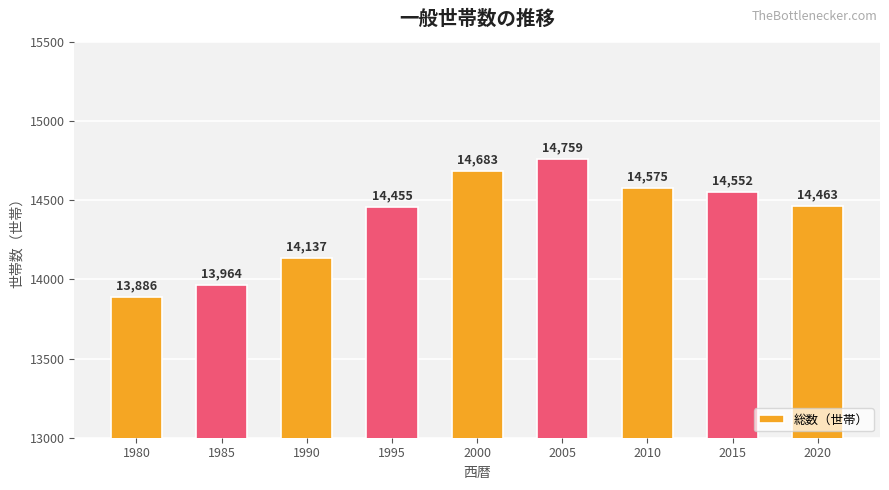

What is the greatest value displayed?

14759